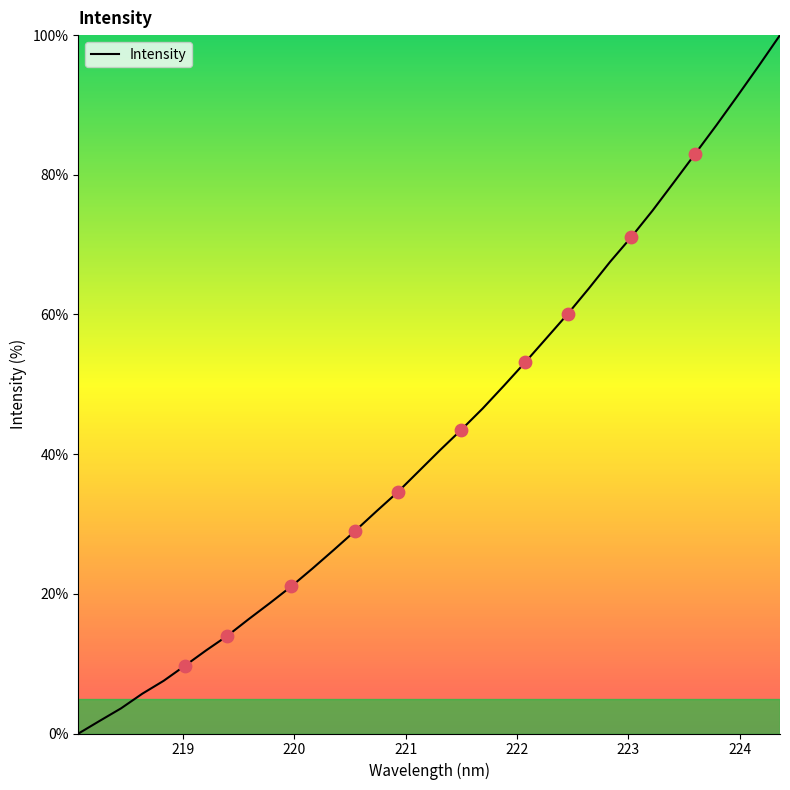

What is the maximum value shown in the chart?

100.0